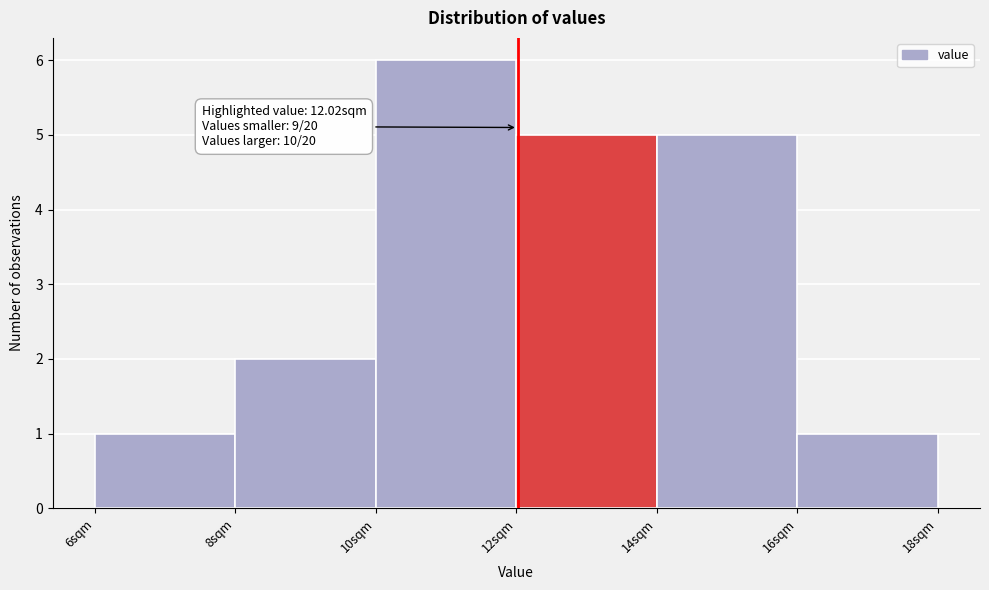

Over which range of the x-axis is the bar tallest?

10 to 12